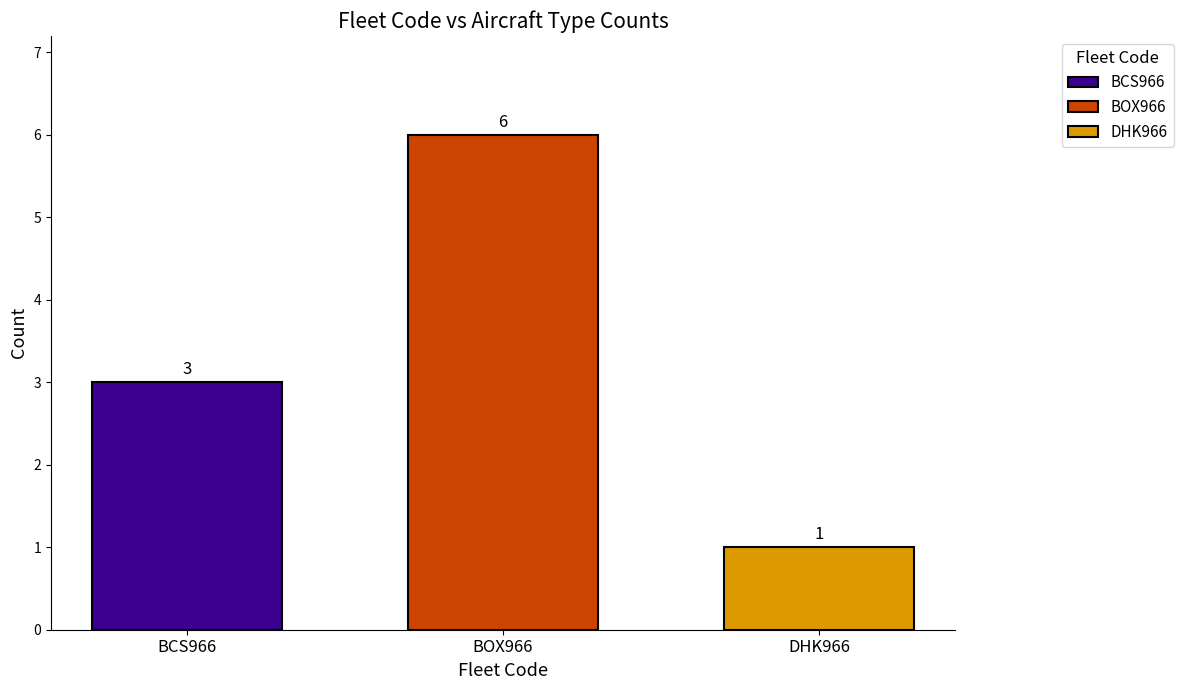

Which series has the widest spread of values?

BCS966